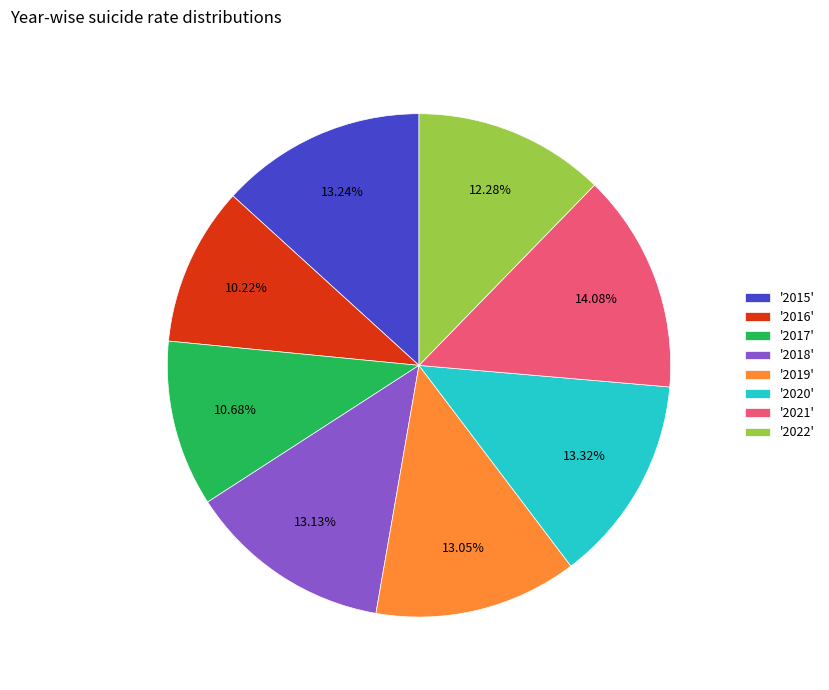

Is there a majority slice in this chart?

No